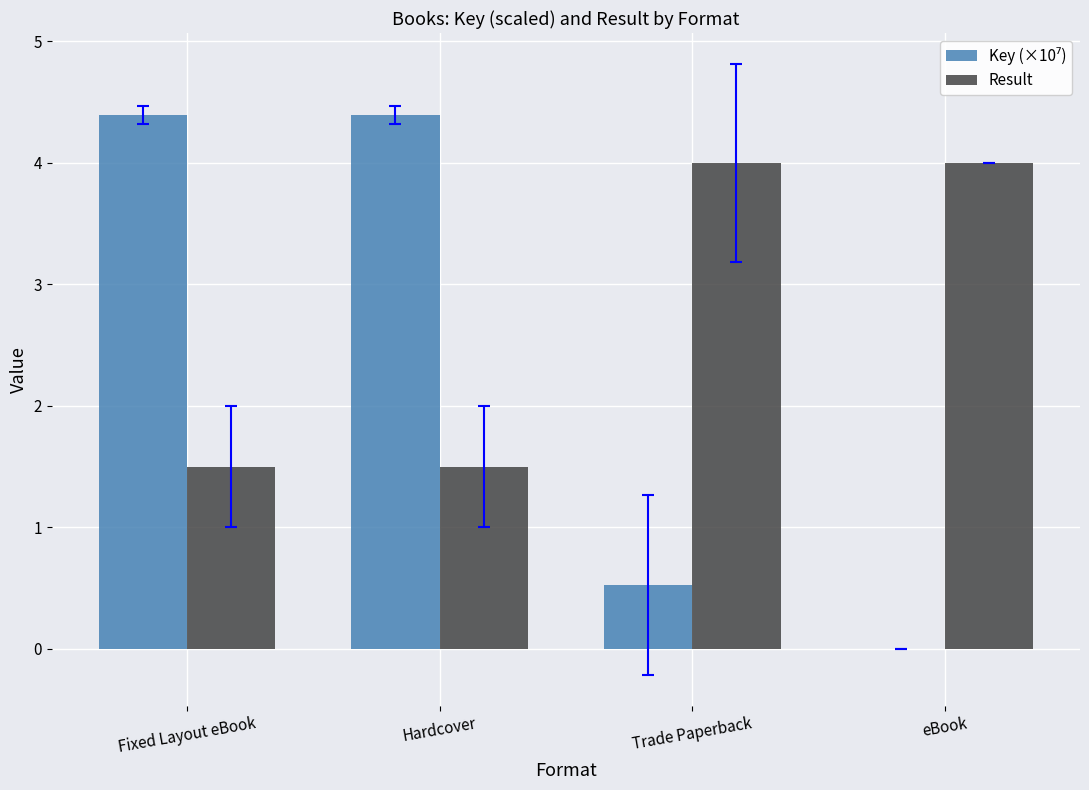

What is the maximum value shown in the chart?

4.4